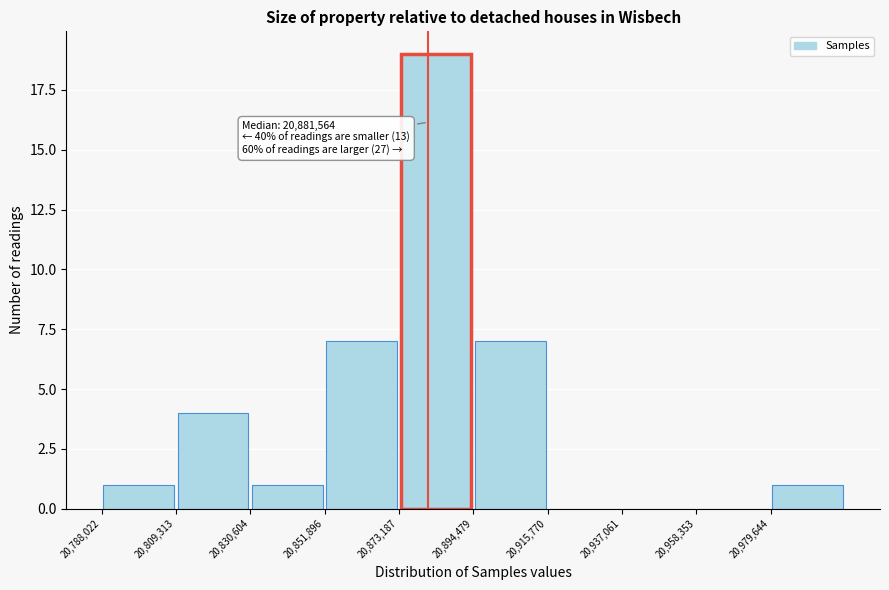

Which range on the x-axis has the tallest bar?

20875000 to 20895000